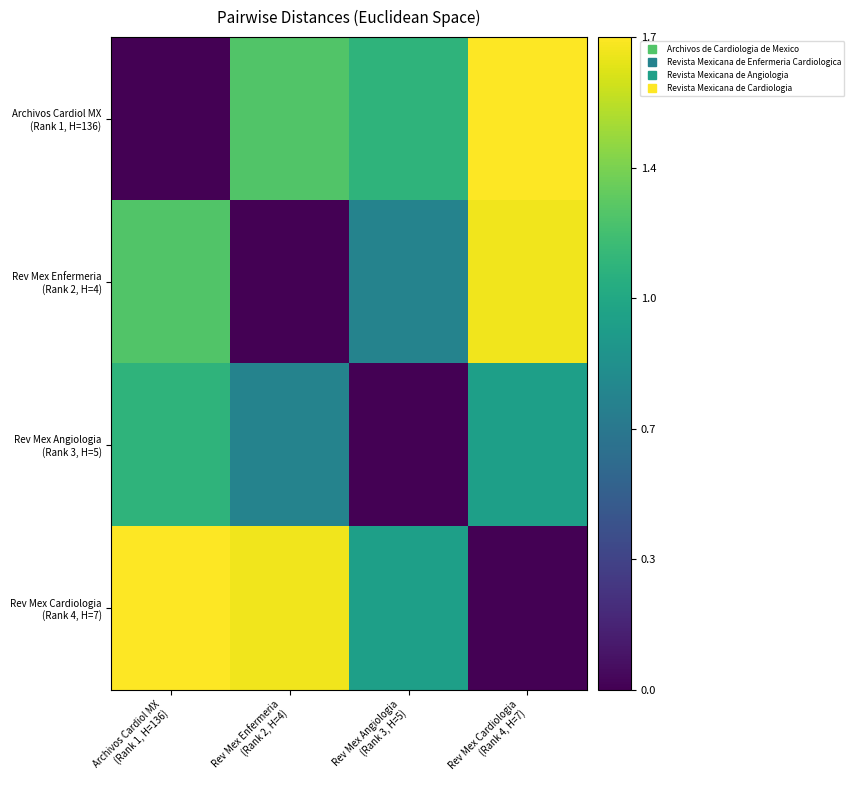

How many series are shown in this chart?

4